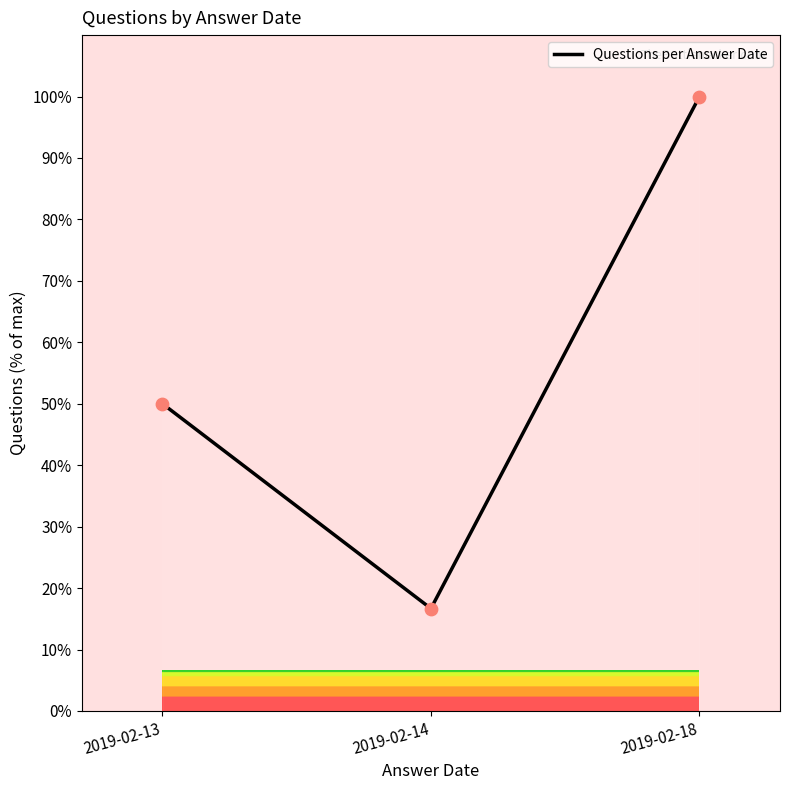

What is the ratio of the value at 2019-02-18 to the value at 2019-02-14?

6.0